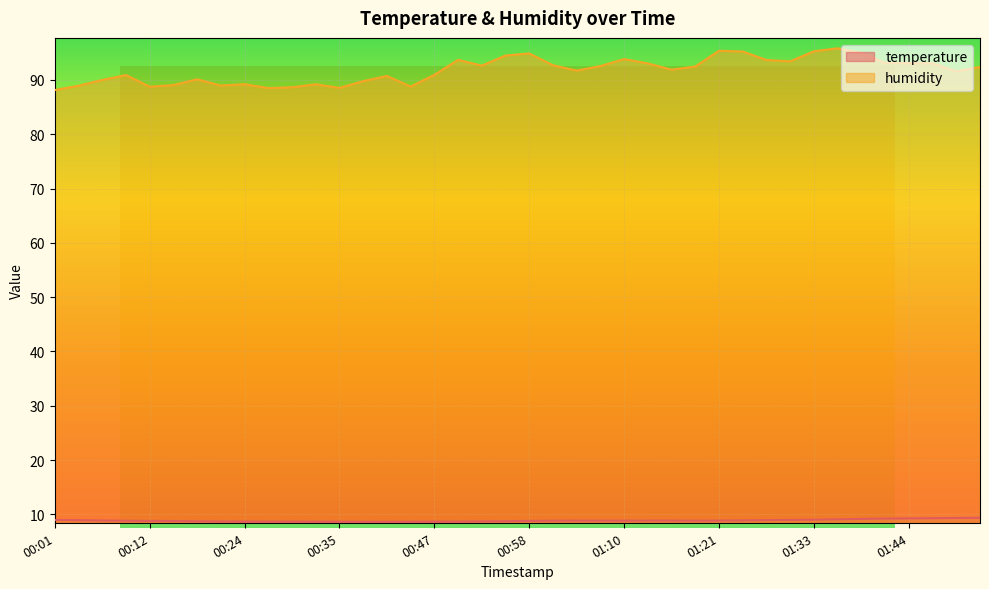

What is the difference between the highest and lowest values at 00:47?

82.3